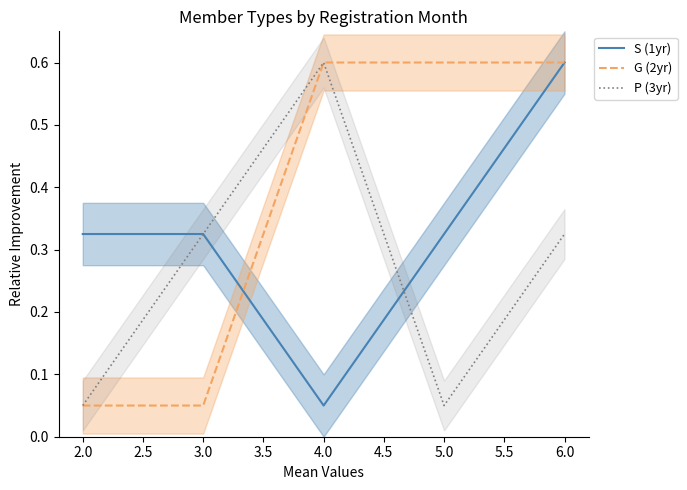

What are all the series names shown in the legend?

S (1yr), G (2yr), P (3yr)